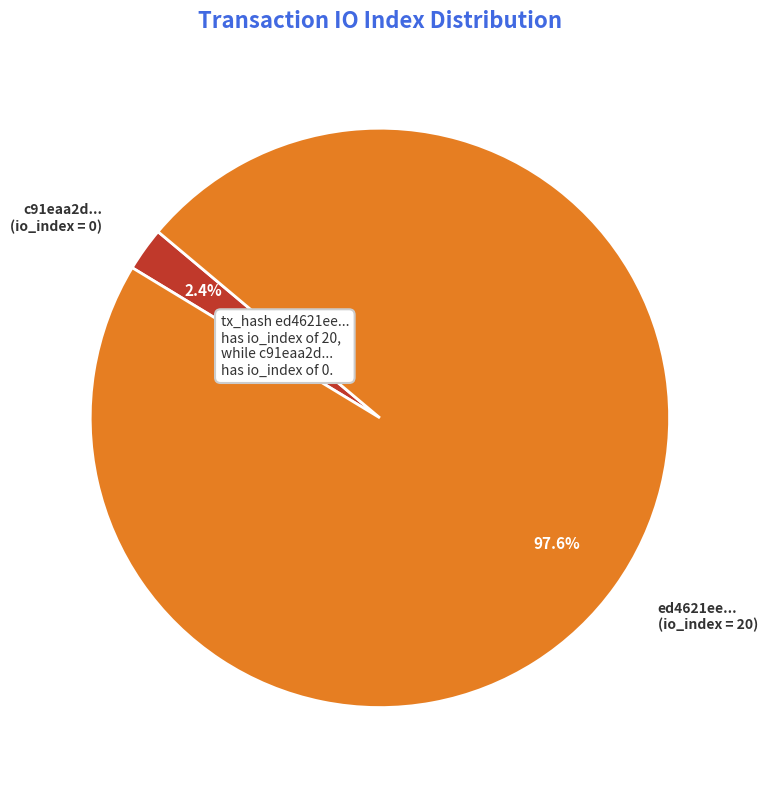

Is there a majority slice in this chart?

Yes